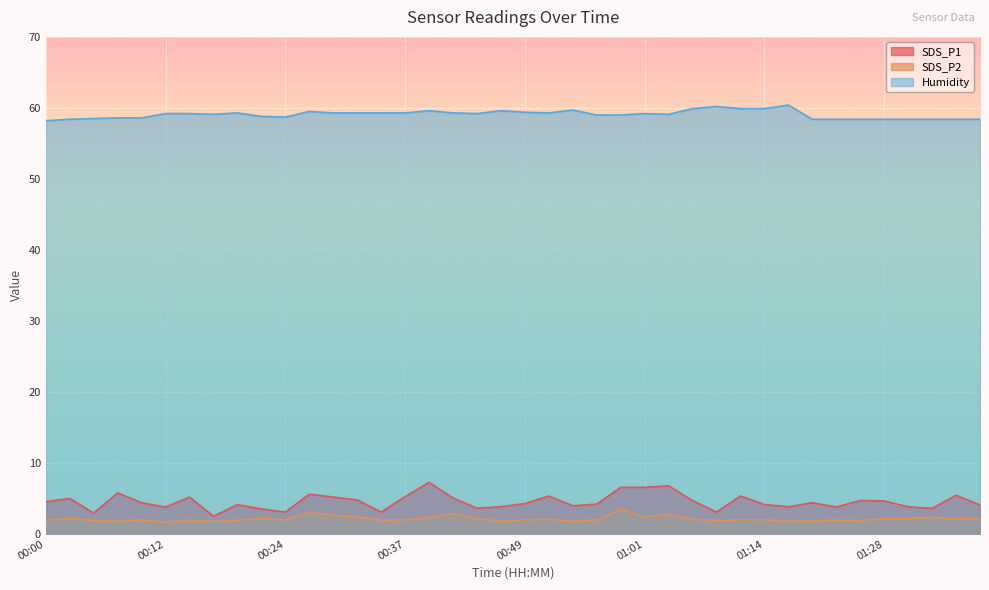

Between 00:22 and 01:22, which series saw the biggest shift?

Humidity